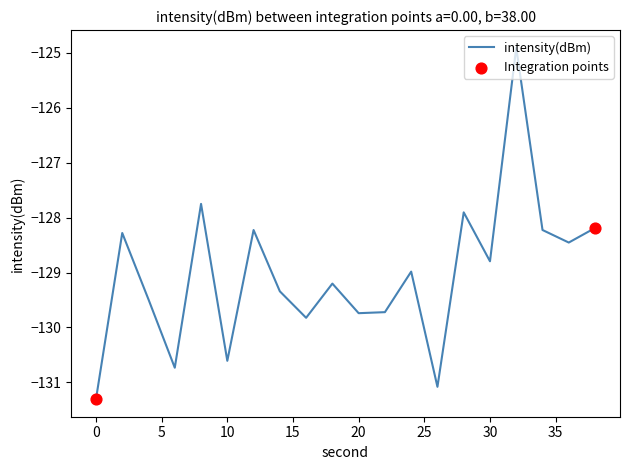

What is the difference between the maximum and minimum values?

6.4